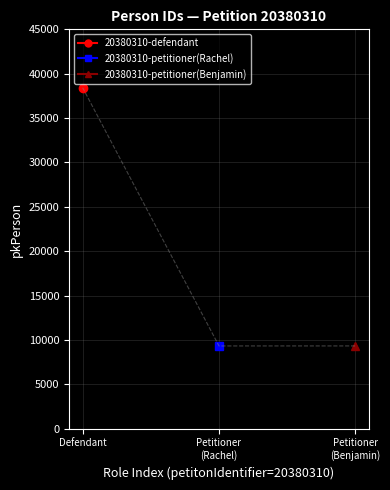

Does the chart have visible grid lines?

Yes